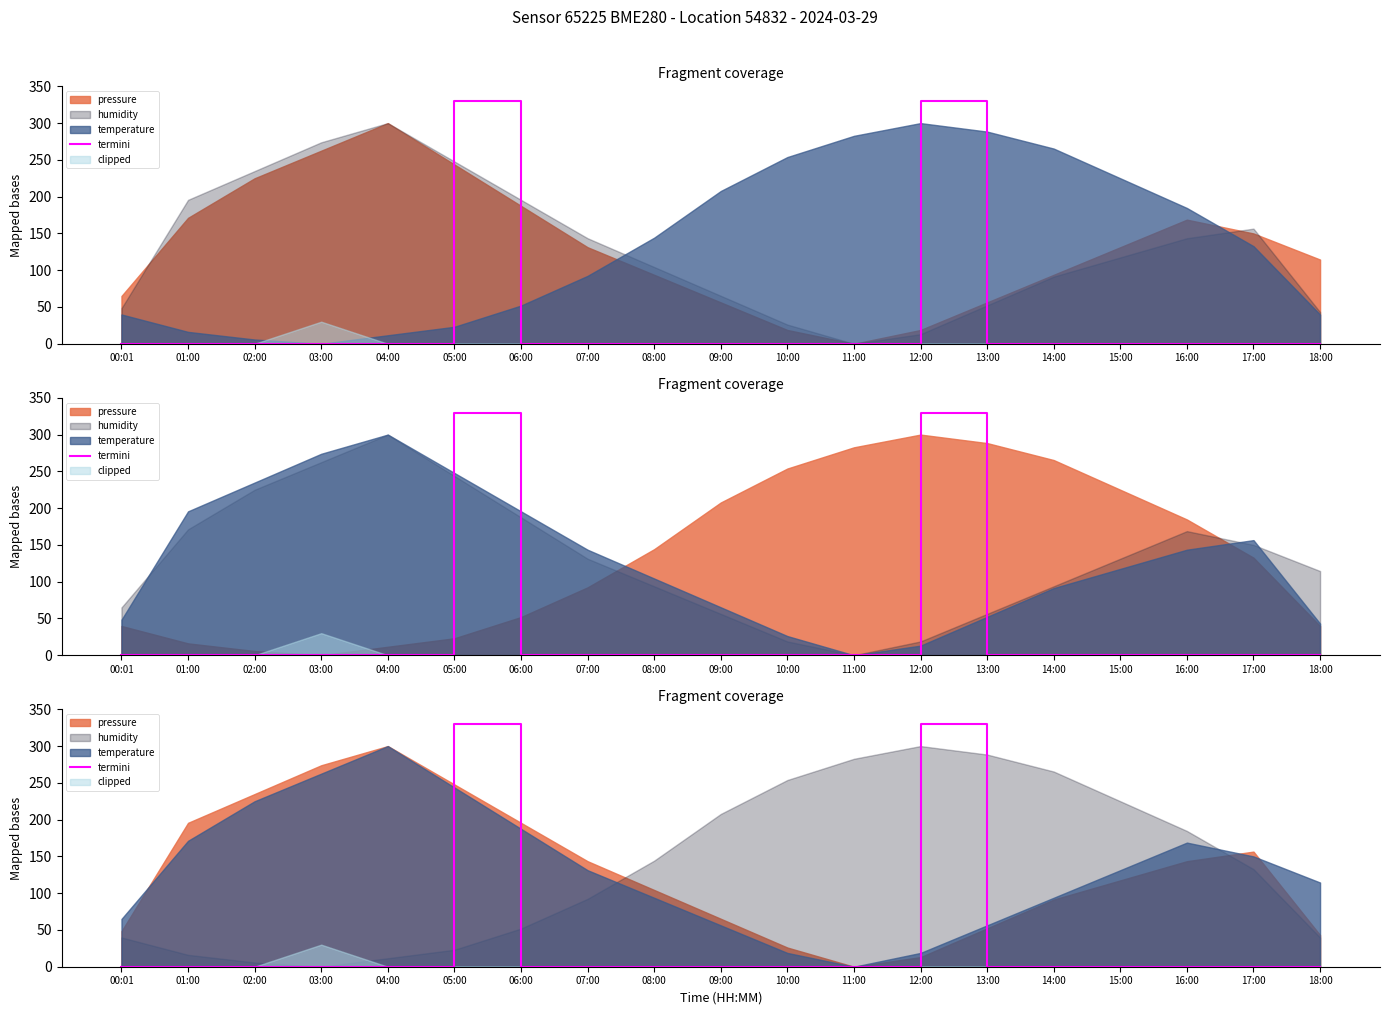

What is the greatest value displayed?

330